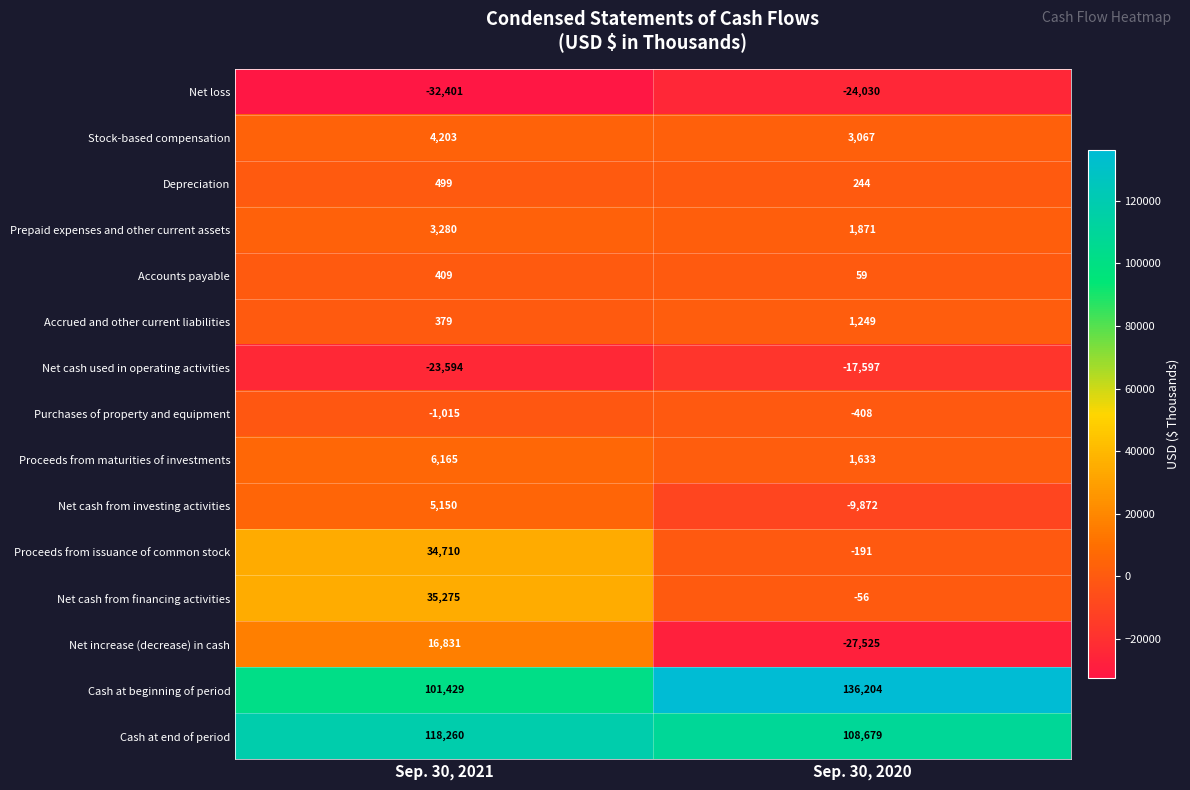

What is the difference between the highest and lowest values at Sep. 30, 2021?

150661